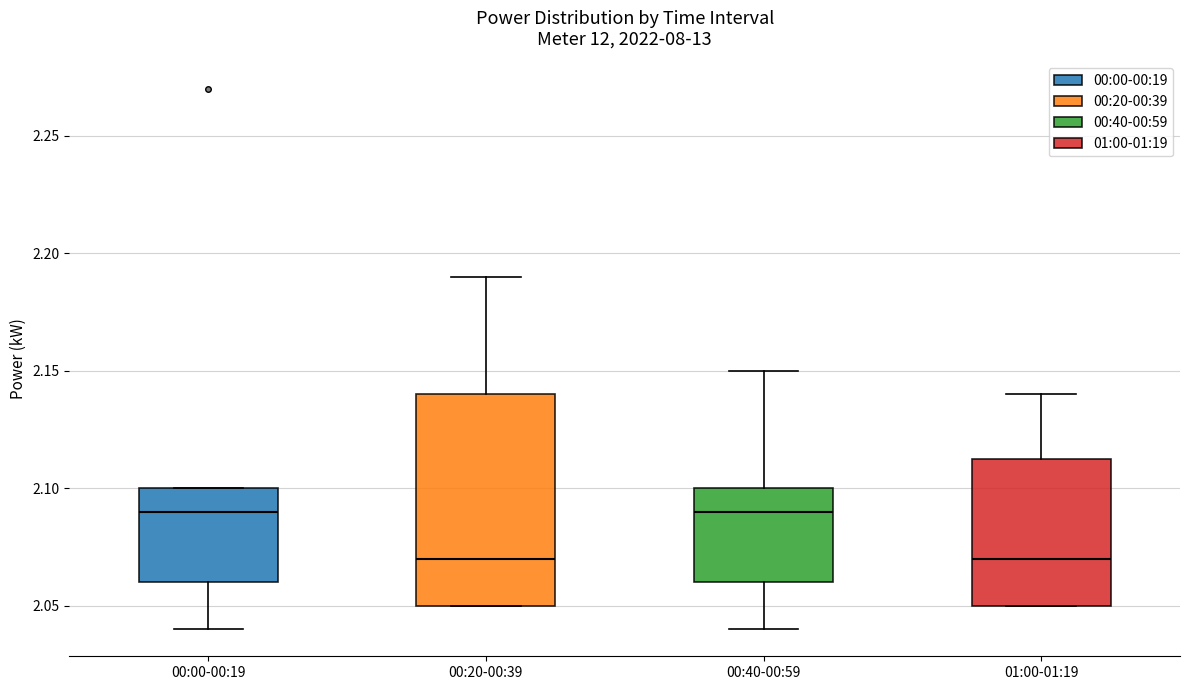

Reading left to right, read every box against the y-axis: the position of its median line, the range the box covers, and the ends of its whiskers. The values are not printed on the chart, so give them approximately, as read against the axis.

00:00-00:19: median 2.090, box 2.060 to 2.100, whiskers 2.040 to 2.100
00:20-00:39: median 2.070, box 2.050 to 2.140, whiskers 2.050 to 2.190
00:40-00:59: median 2.090, box 2.060 to 2.100, whiskers 2.040 to 2.150
01:00-01:19: median 2.070, box 2.050 to 2.115, whiskers 2.050 to 2.140